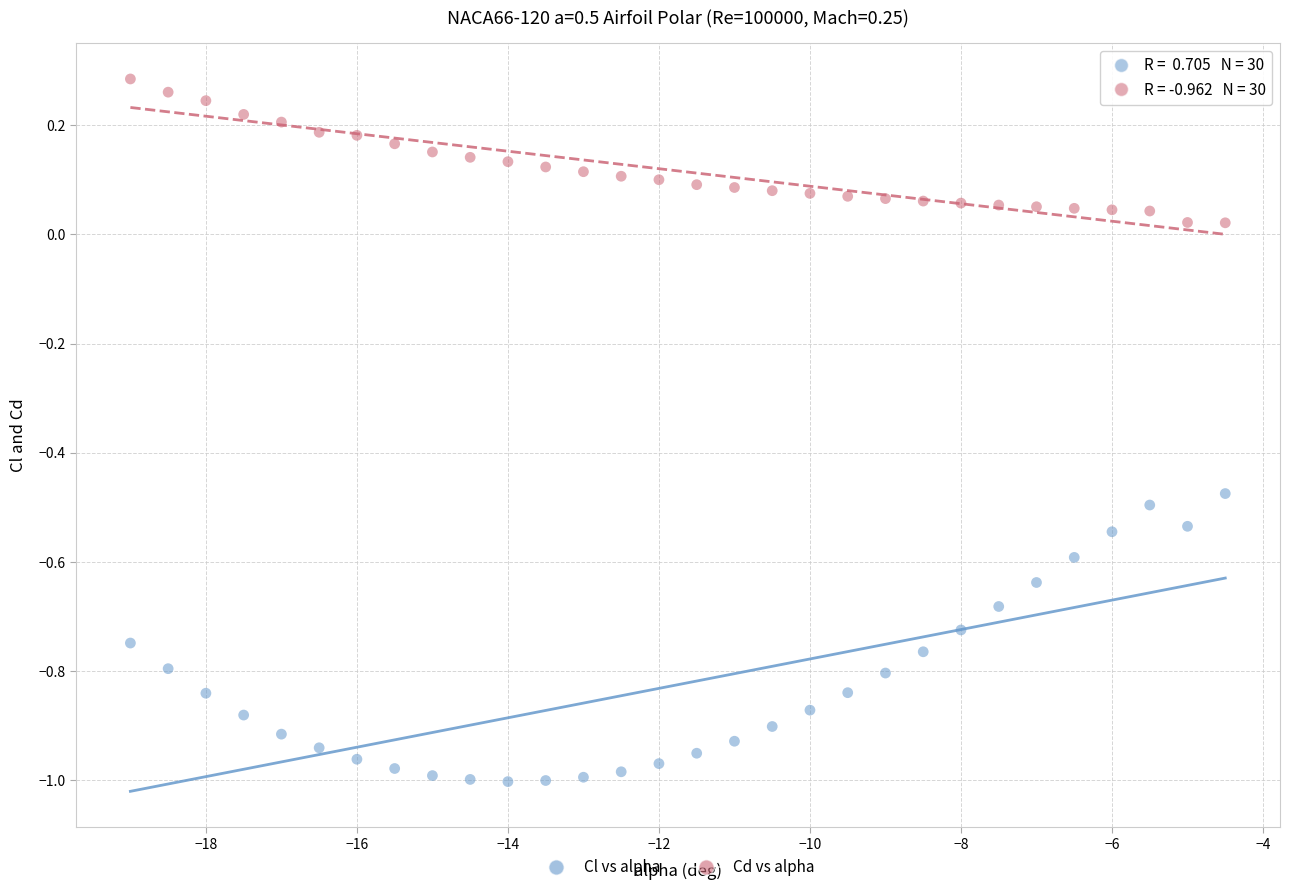

Which series reaches the maximum Y coordinate?

Cd vs alpha